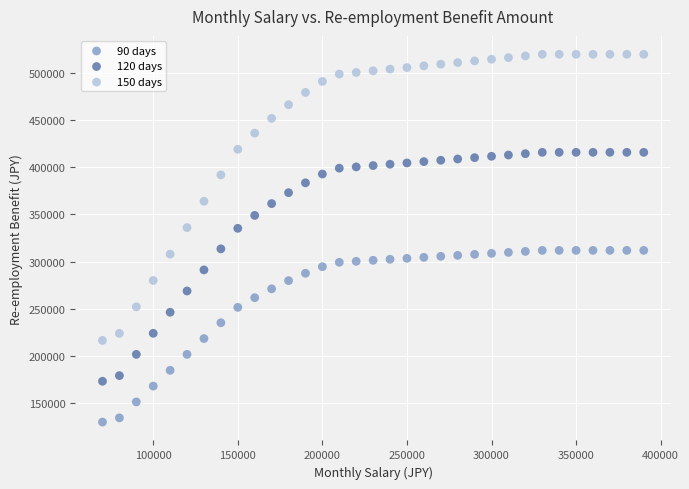

Which series has the widest spread of Y values?

150 days